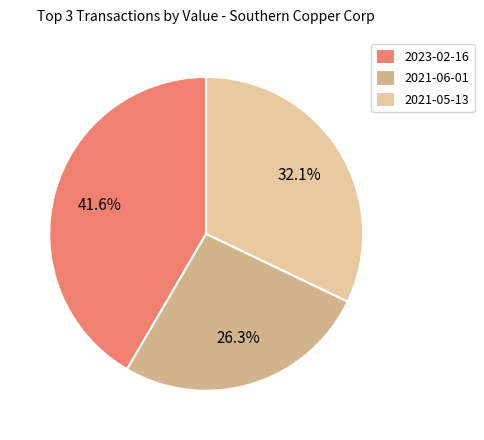

What is the change in value from 2023-02-16 to 2021-06-01?

-41927